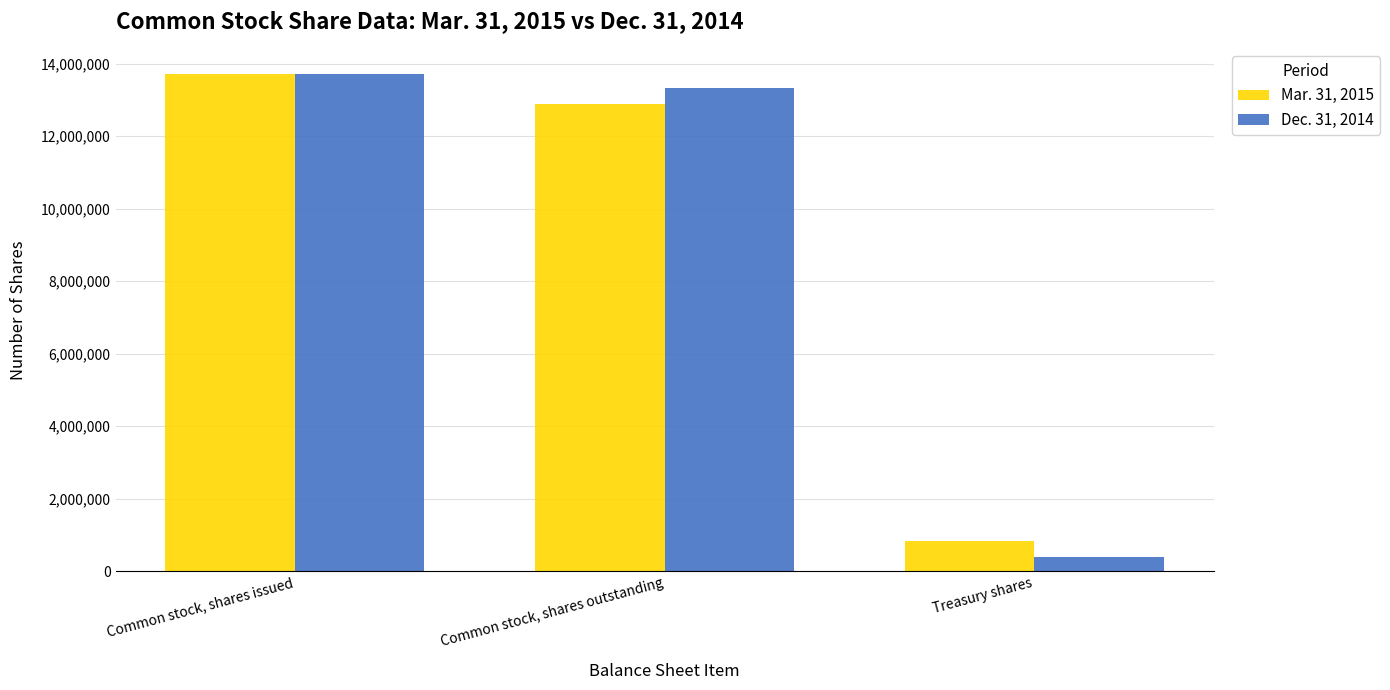

List the labels in order of Dec. 31, 2014 value, smallest first.

Treasury shares, Common stock, shares outstanding, Common stock, shares issued